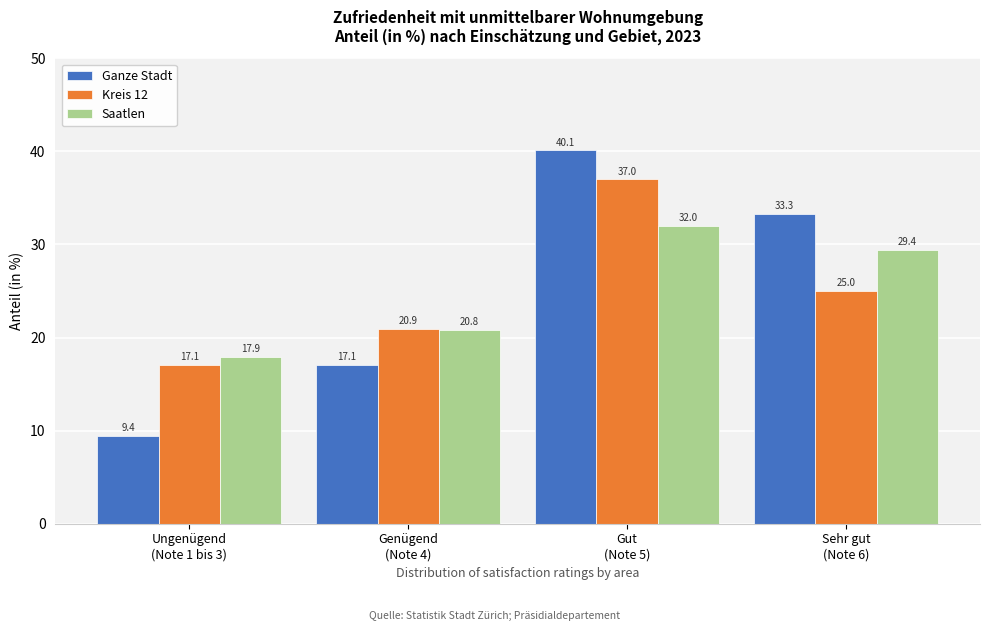

Reading left to right, what are all the values shown in this chart?

Ganze Stadt: 9.4	17.1	40.1	33.3
Kreis 12: 17.1	20.9	37.0	25.0
Saatlen: 17.9	20.8	32.0	29.4